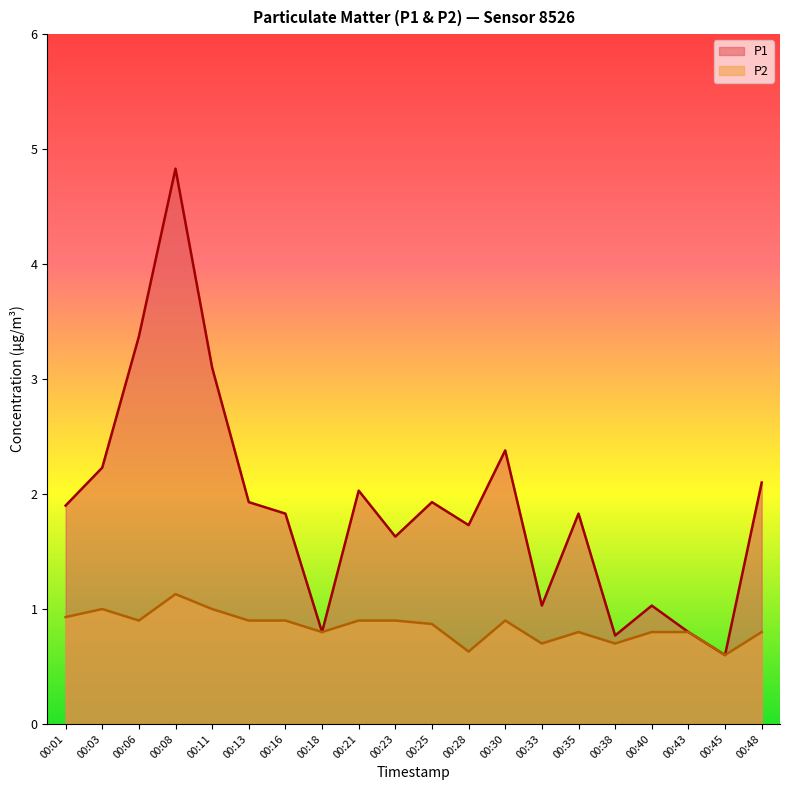

List the series in order of their peak value, lowest first.

P2, P1